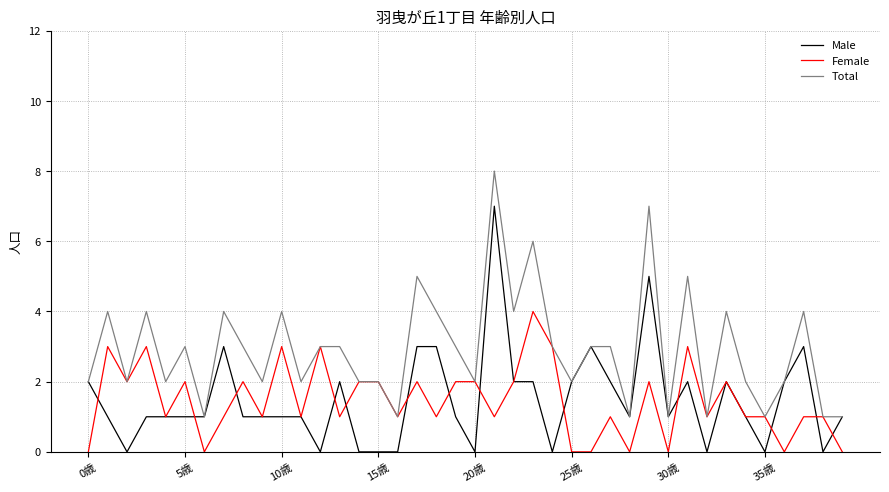

Which series has the largest total across all categories?

Total